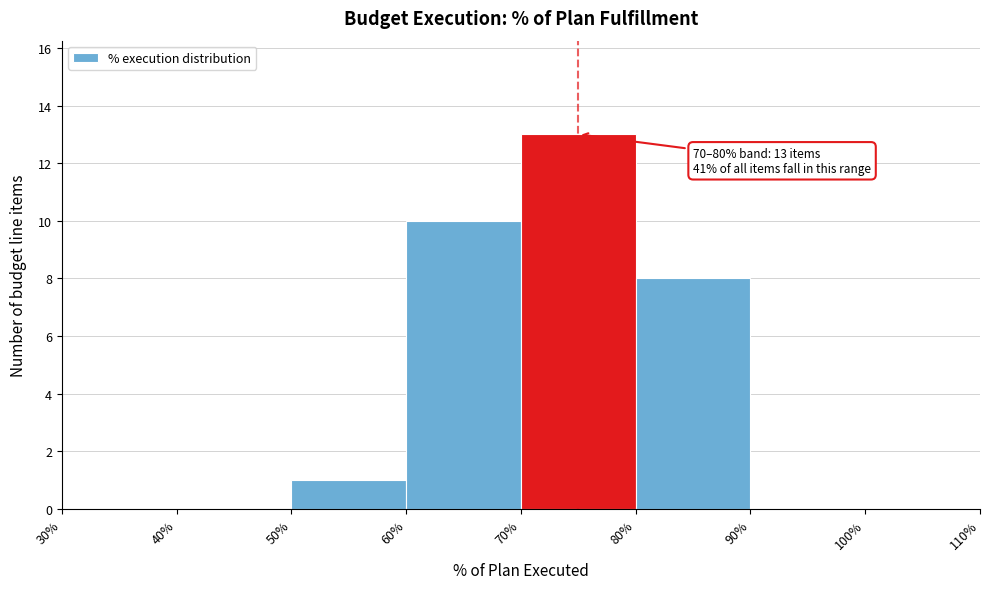

Which range on the x-axis has the tallest bar?

70% to 80%